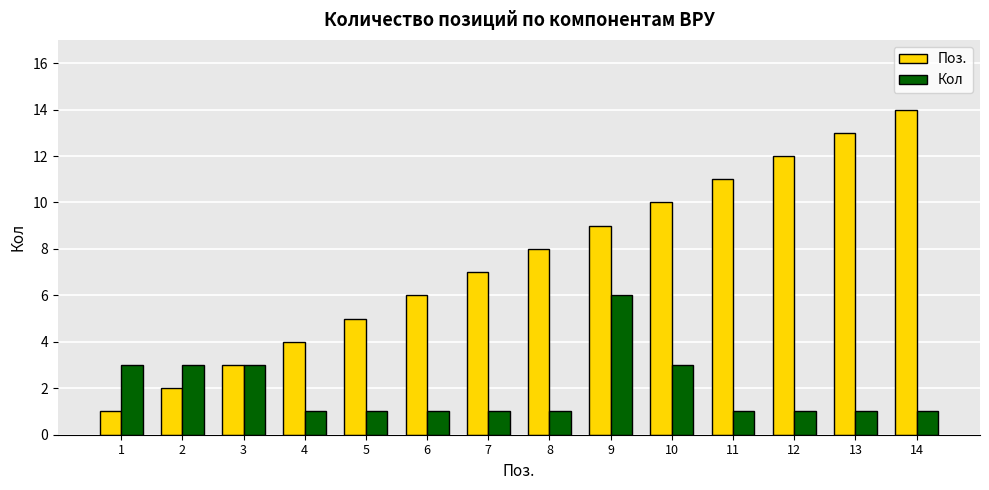

Which series changed the most between 6 and 10?

Поз.